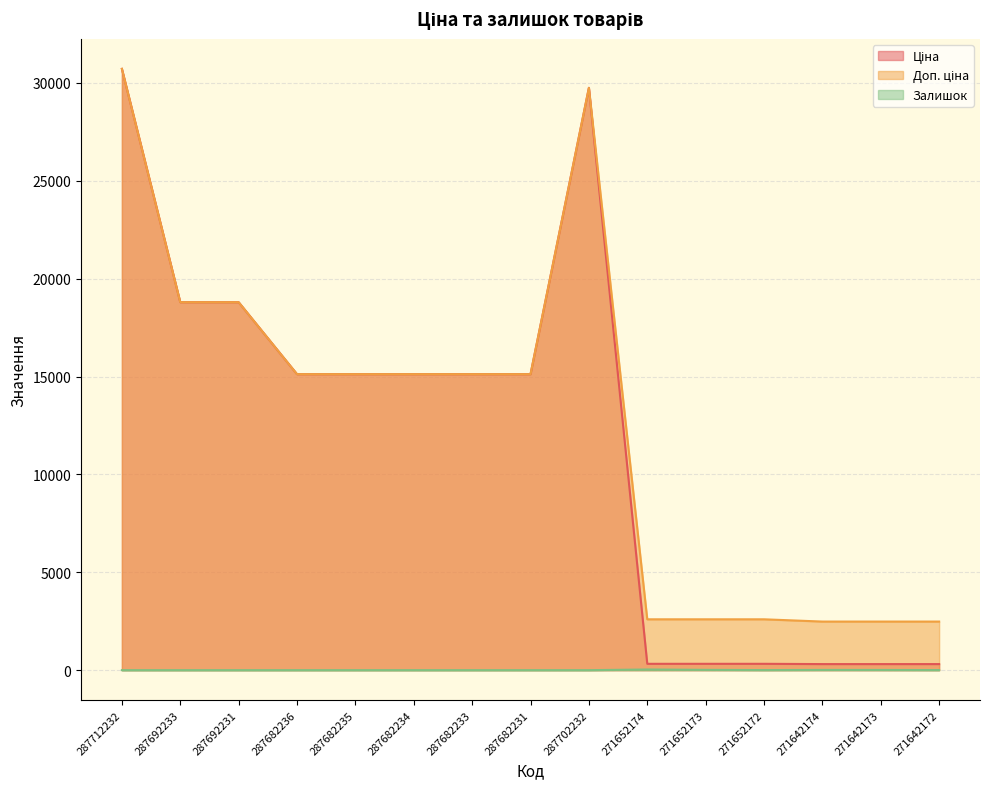

Which series changed the most between 287692233 and 287682231?

Ціна